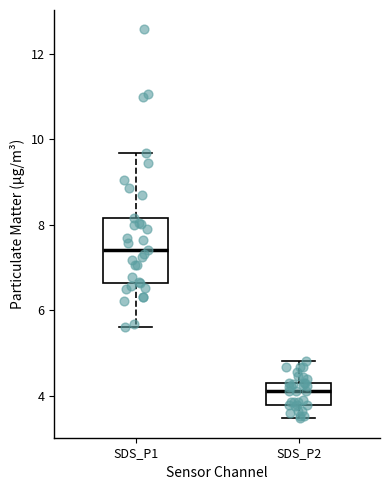

Where does the upper whisker of the box for SDS_P1 end on the y-axis? The values are not printed on the chart, so give them approximately, as read against the axis.

9.6